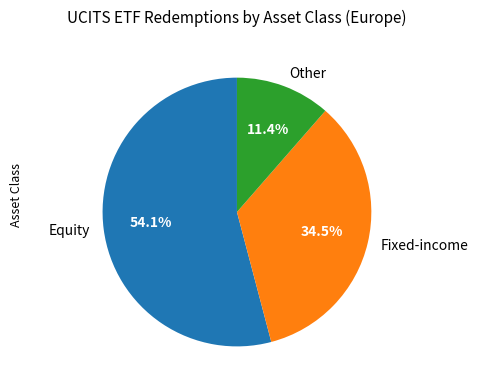

Count the number of slices in the pie.

3